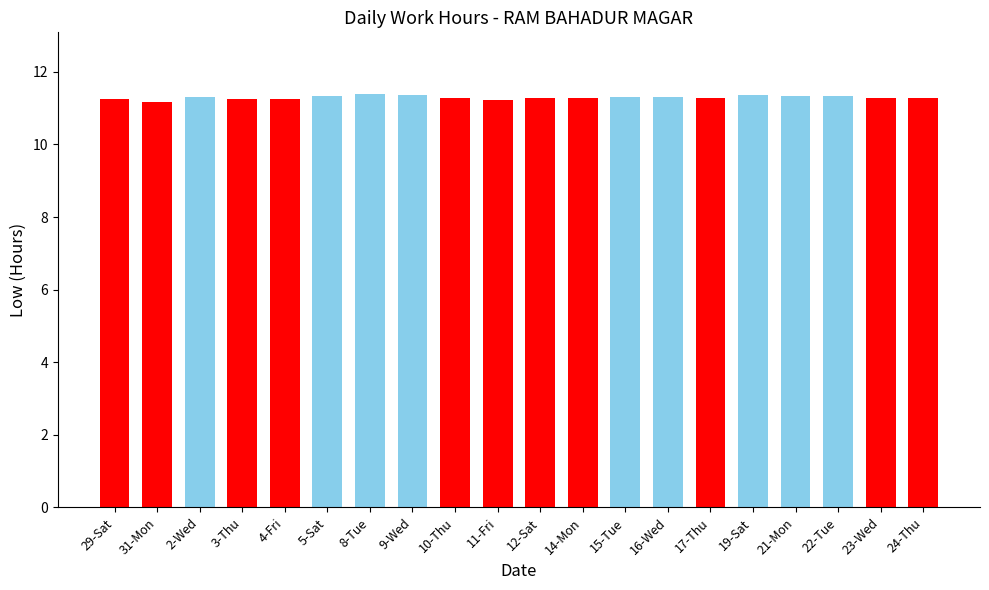

The value at 4-Fri is 11.2. True or false?

True